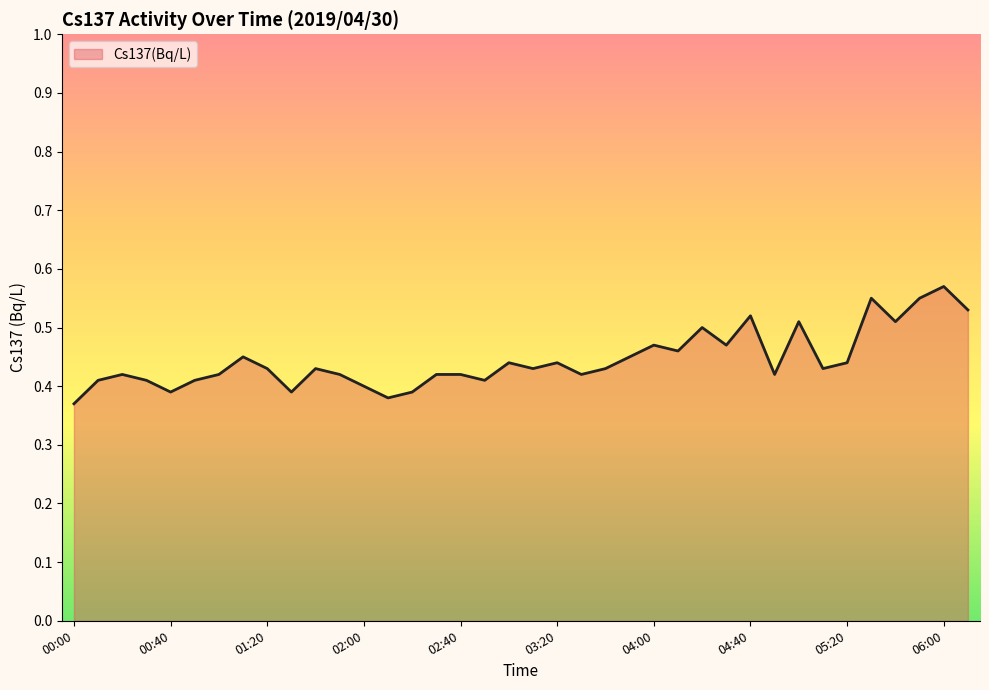

Reading left to right, extract all data points from this chart.

0.4	0.4	0.4	0.4	0.4	0.4	0.4	0.5	0.4	0.4	0.4	0.4	0.4	0.4	0.4	0.4	0.4	0.4	0.4	0.4	0.4	0.4	0.4	0.5	0.5	0.5	0.5	0.5	0.5	0.4	0.5	0.4	0.4	0.6	0.5	0.6	0.6	0.5